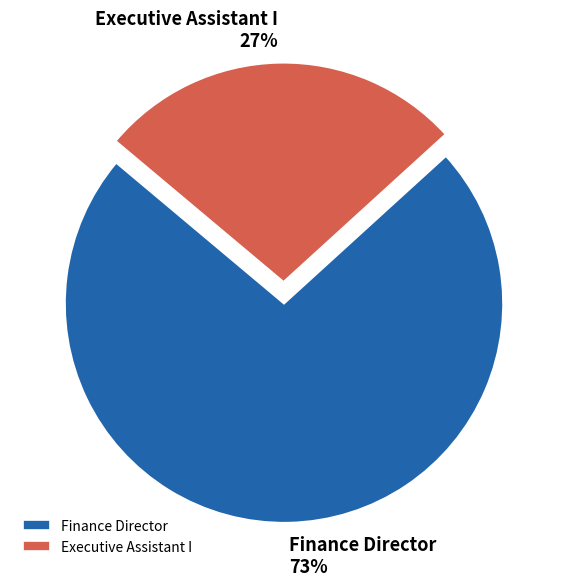

What percentage is the Finance Director slice, to the nearest percent?

73%